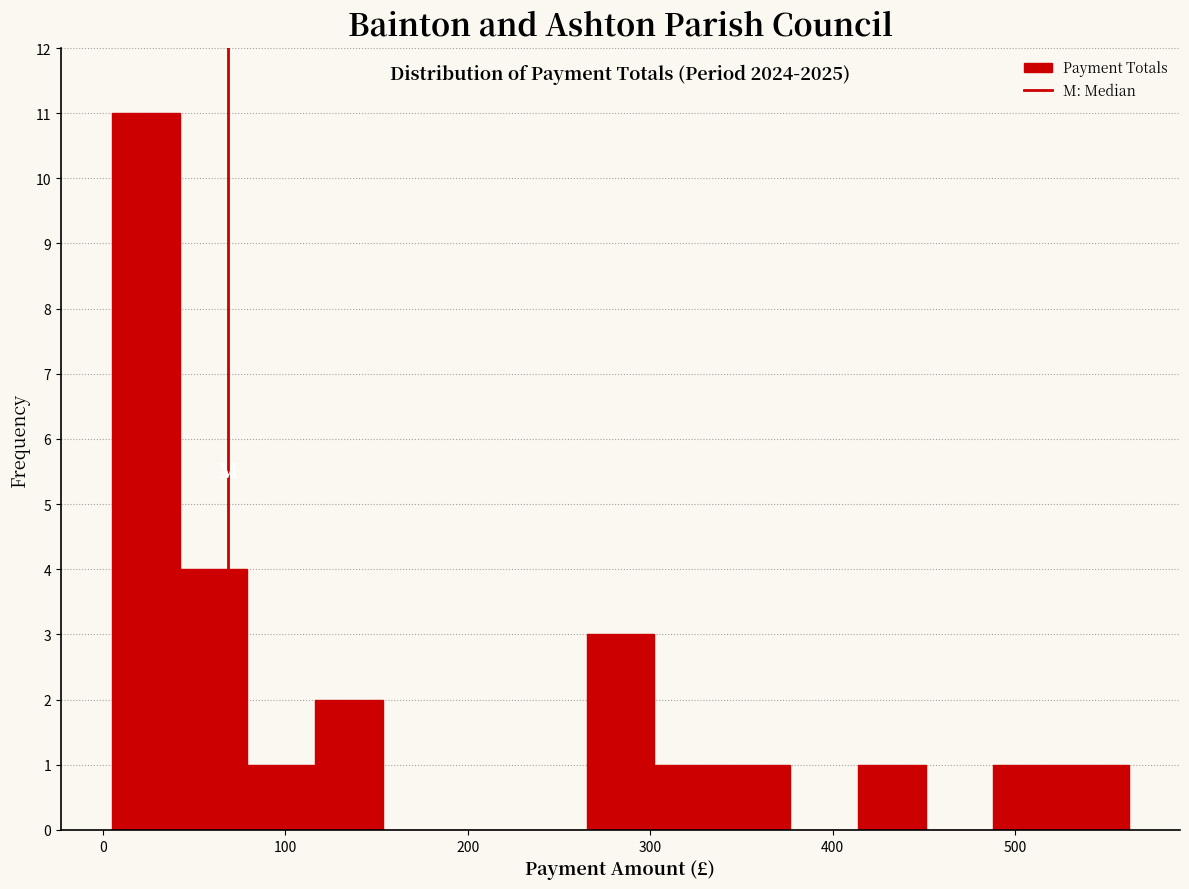

Read against the x-axis, roughly where is the centre of the tallest bar?

20